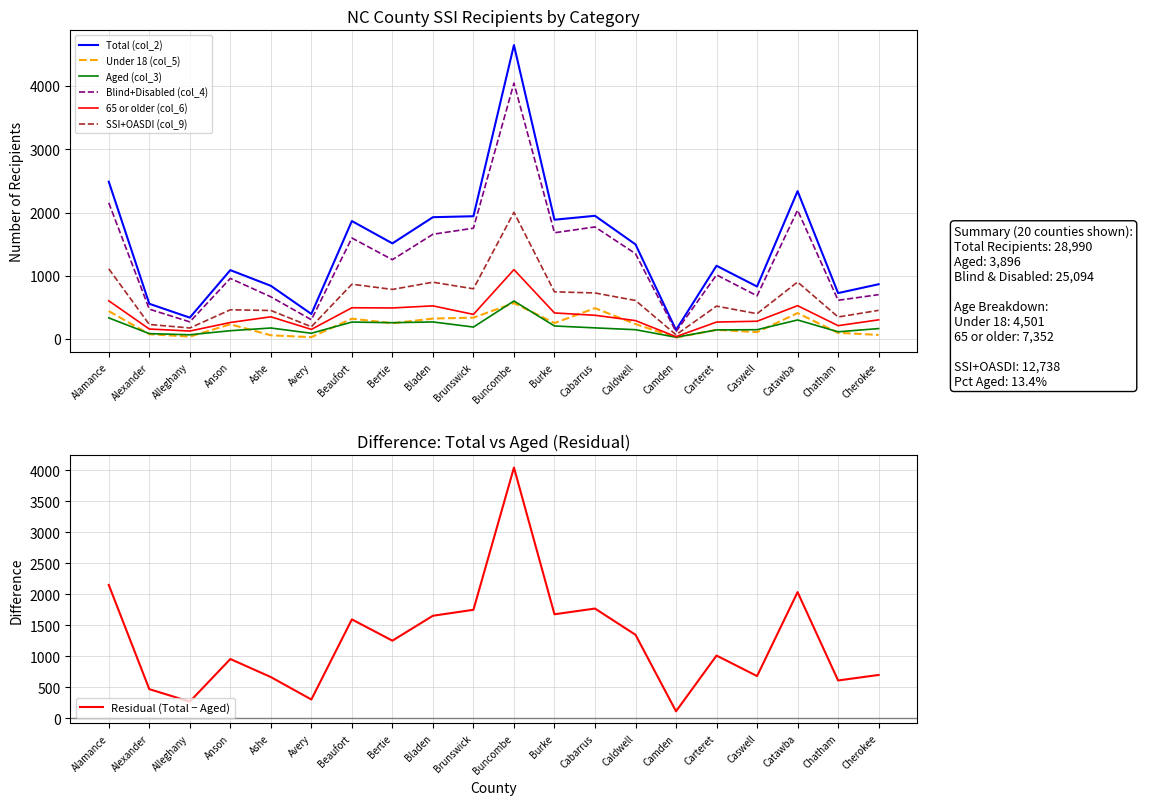

Reading right to left, extract all data points from this chart.

Total (col_2): 866	726	2338	830	1158	143	1496	1948	1886	4647	1941	1926	1512	1865	396	841	1089	338	557	2487
Under 18 (col_5): 65	98	410	109	145	23	236	488	252	568	338	323	249	322	29	59	232	38	76	441
Aged (col_3): 165	114	301	147	144	28	147	176	206	601	189	270	258	268	91	174	131	67	85	334
Blind+Disabled (col_4): 701	612	2037	683	1014	115	1349	1772	1680	4046	1752	1656	1254	1597	305	667	958	271	472	2153
65 or older (col_6): 303	211	527	281	268	37	291	375	412	1097	389	524	491	494	152	351	261	126	158	604
SSI+OASDI (col_9): 453	348	901	400	520	67	609	728	746	2003	794	898	784	866	194	451	462	174	230	1110